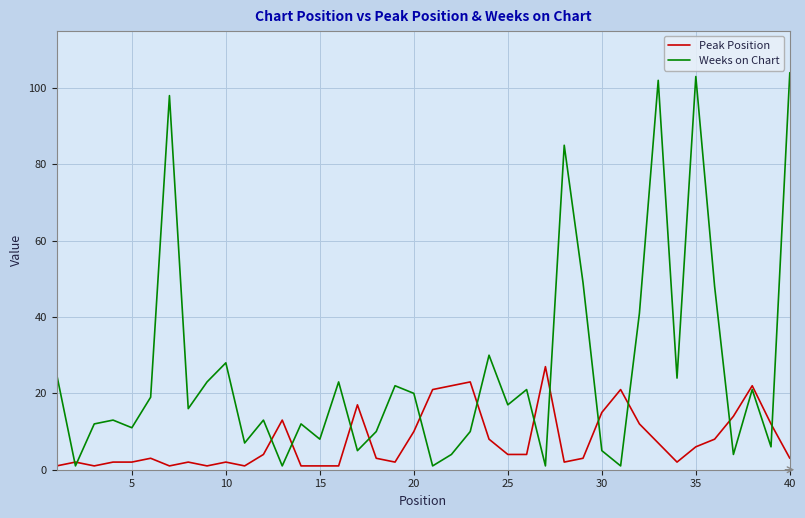

List the series in order of their peak value, lowest first.

Peak Position, Weeks on Chart